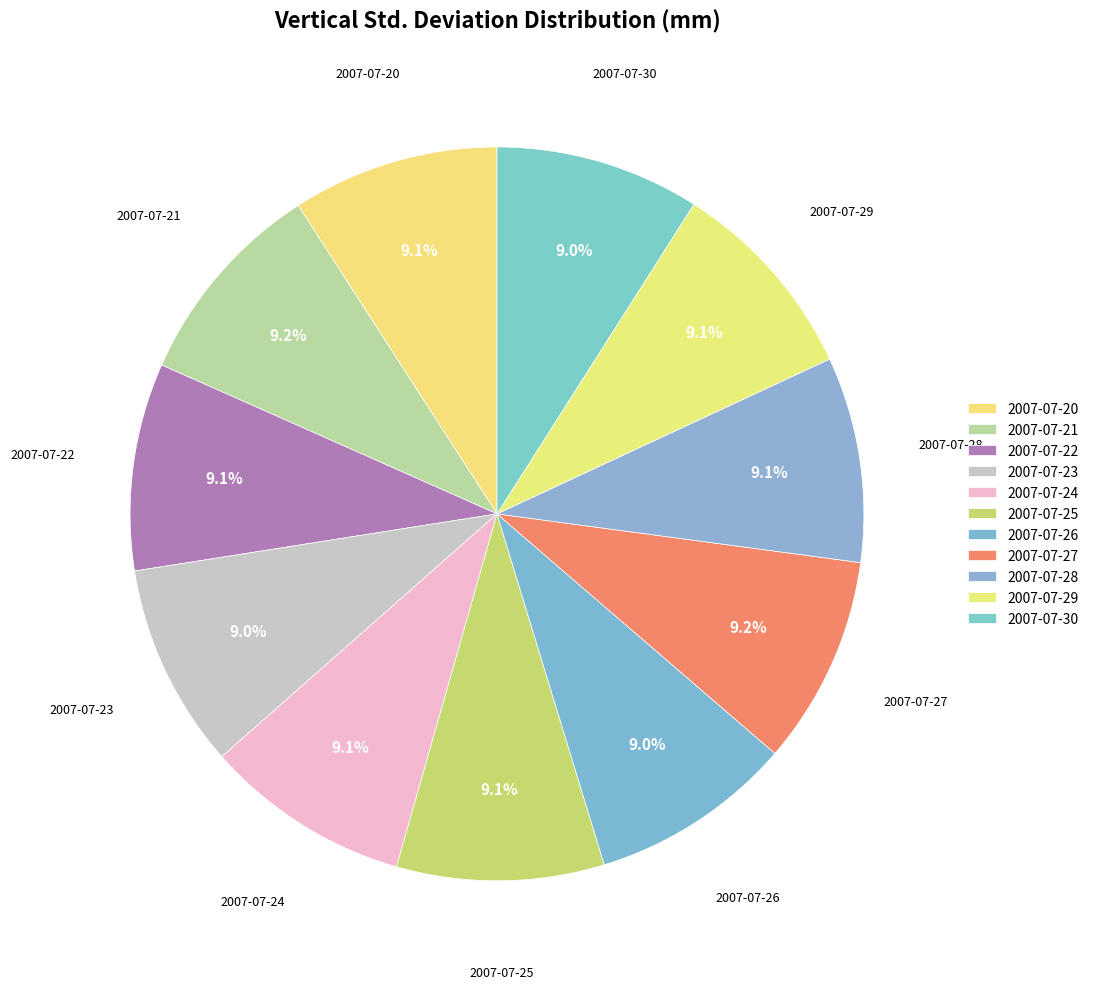

Approximately how many times larger is the value at 2007-07-20 compared to 2007-07-29?

1.0